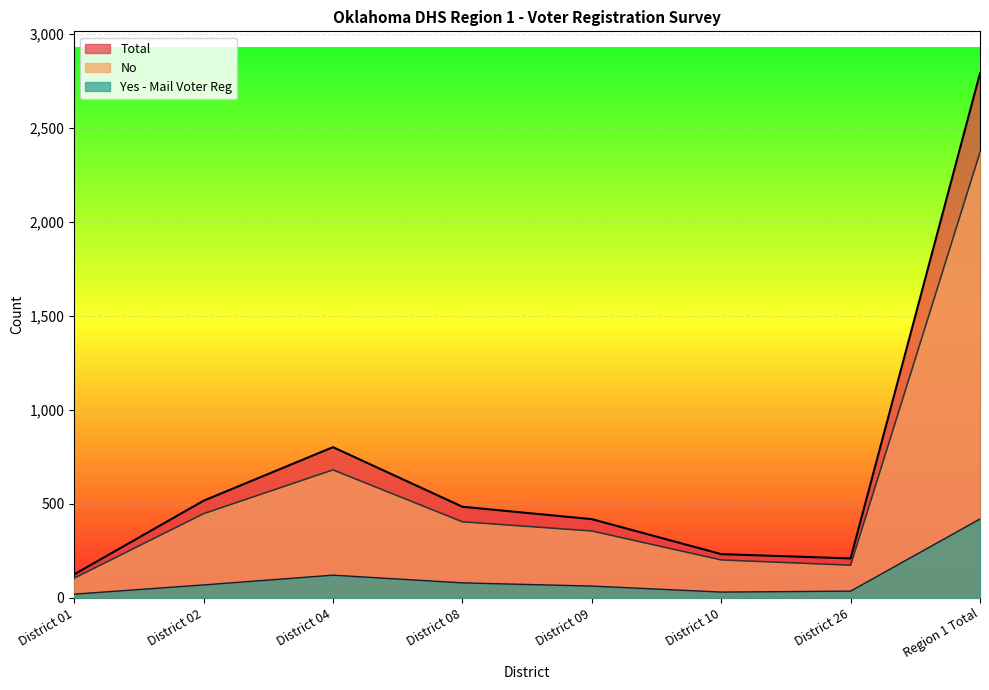

How many values in the No series exceed 405?

3